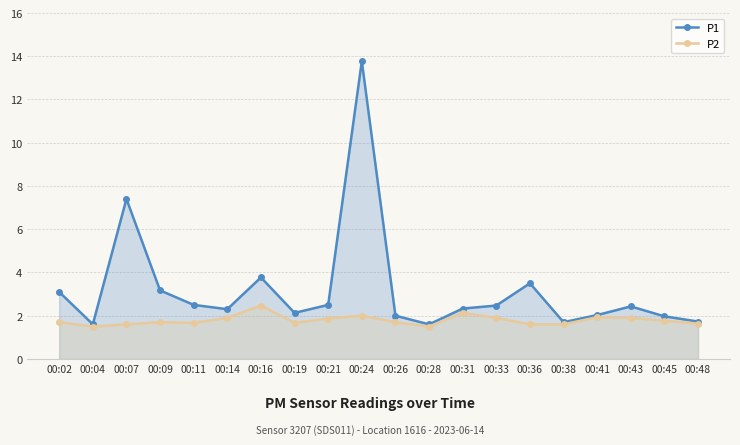

True or false: P2 has more than 2 points higher than both neighbors.

True